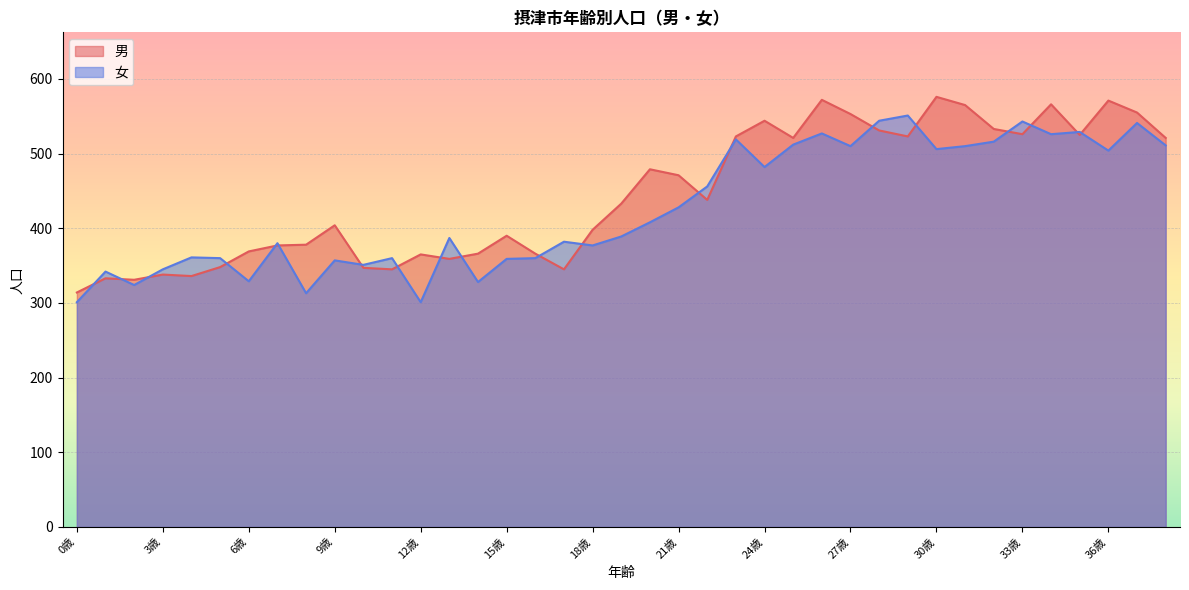

Which series has the largest range (max minus min)?

男